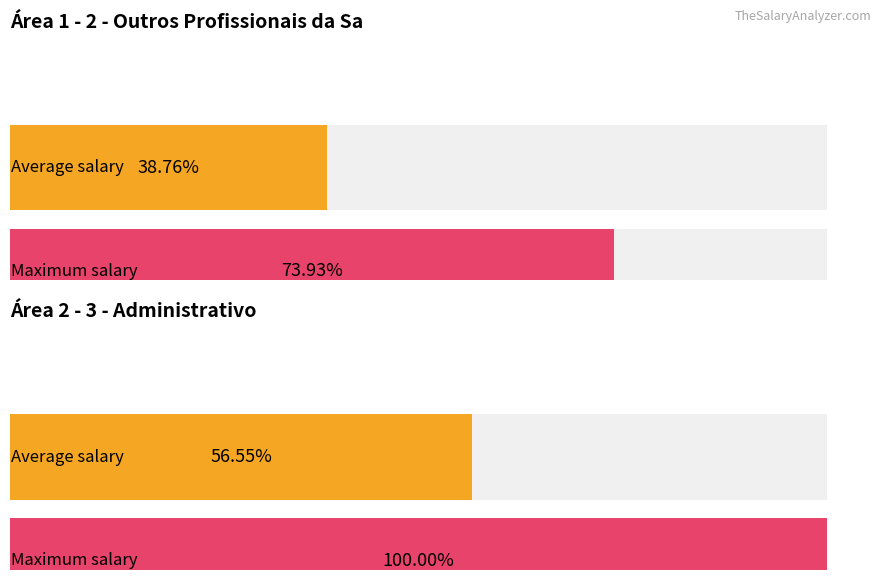

Is it true that Descontos equals 52.9 at 2 - Outros Profissionais da Saúde?

False